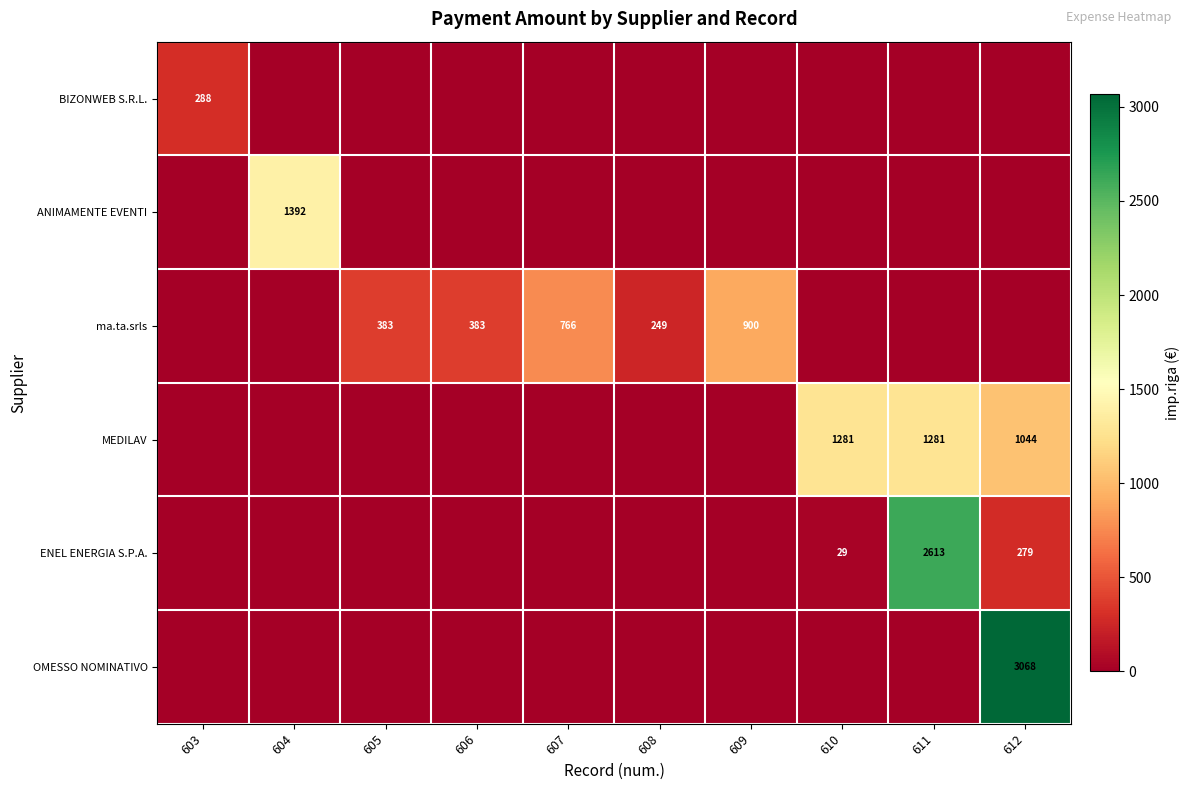

Is it true that ANIMAMENTE EVENTI equals 1392 at 604?

True